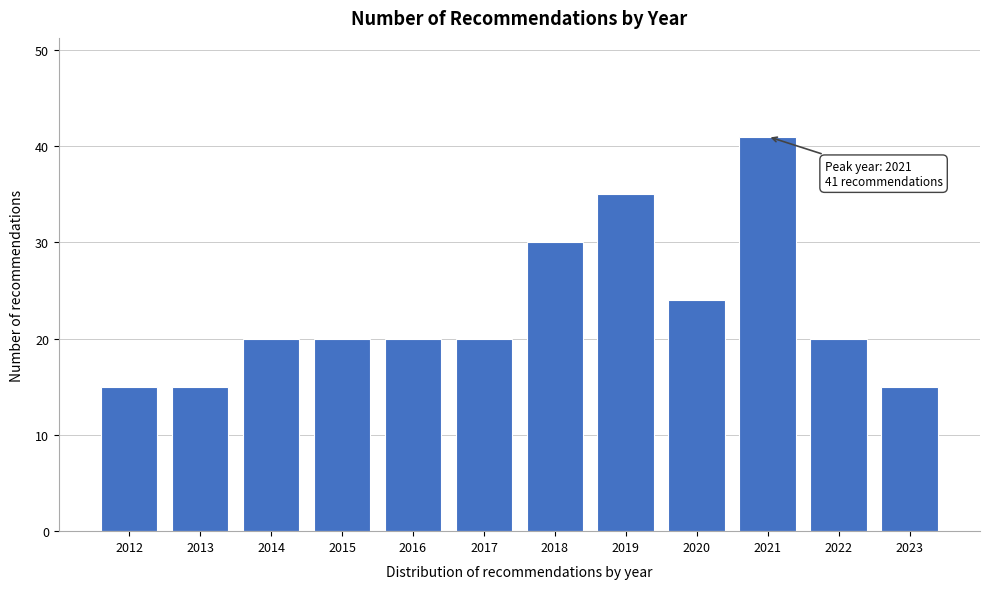

Reading right to left, transcribe all the data shown in this chart.

15	20	41	24	35	30	20	20	20	20	15	15